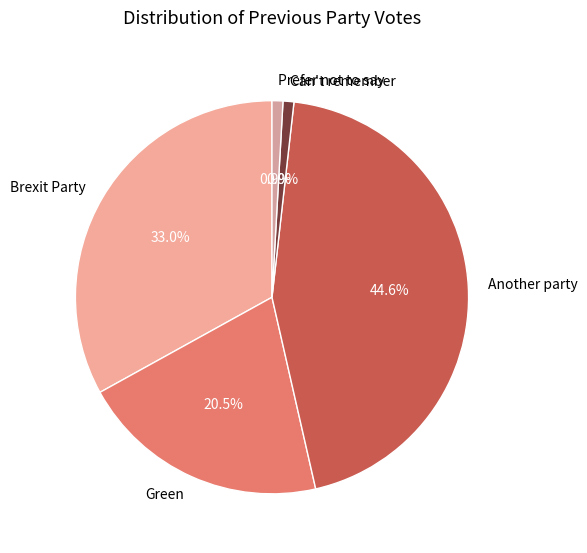

Which slice is the largest?

Another party